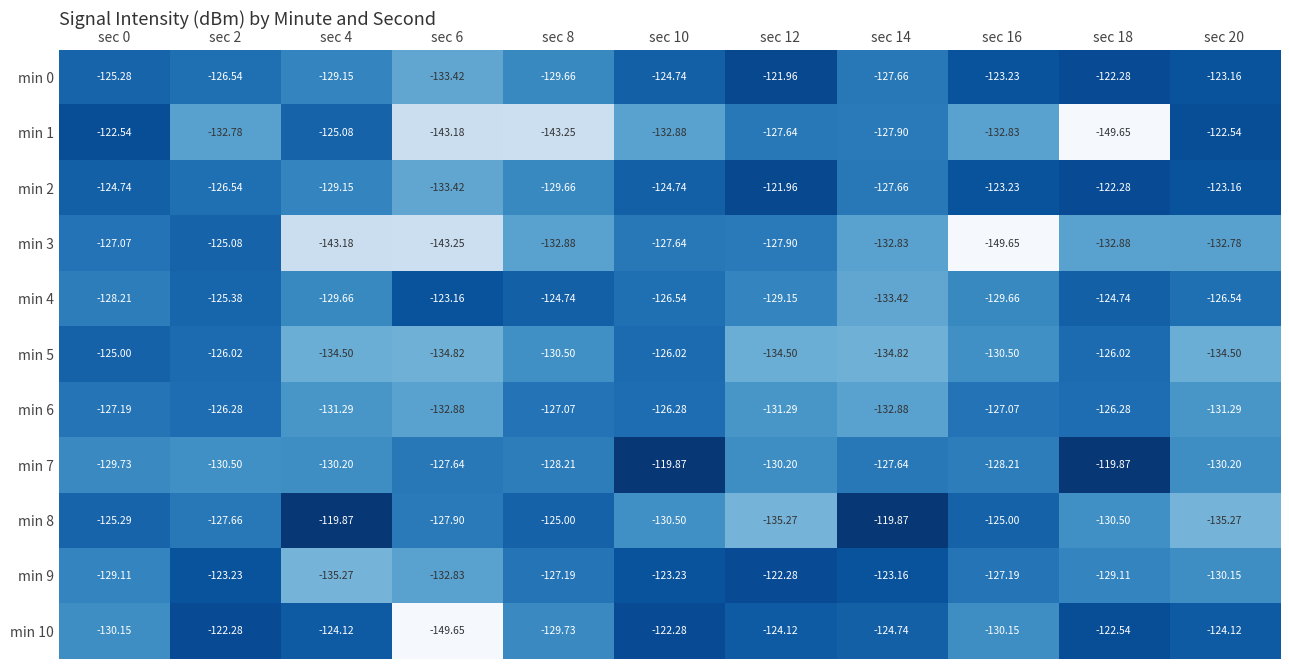

What is the total value across all series at sec 12?

-1406.3